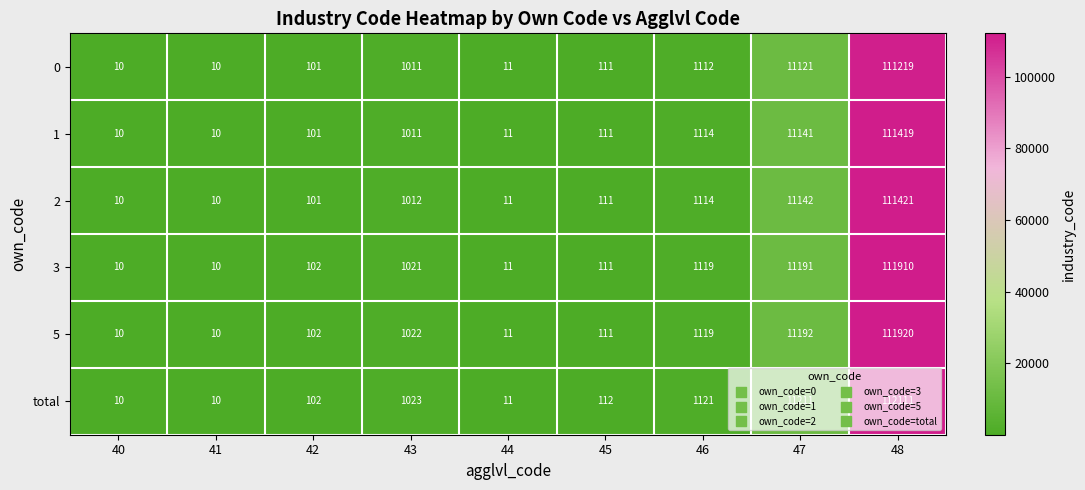

What value does the 3 series have at 46?

1119